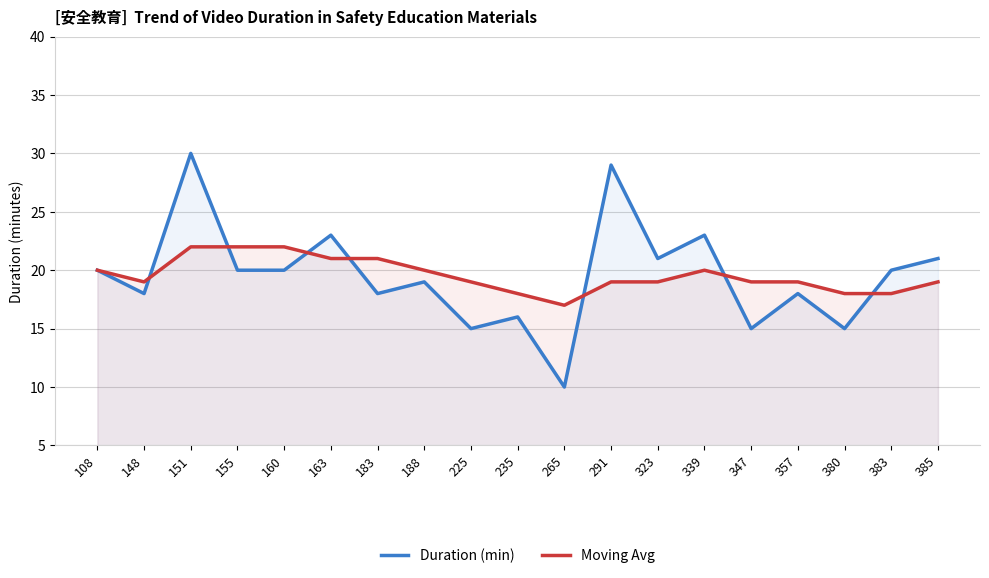

Where is Moving Avg nearest to the value 19?

148